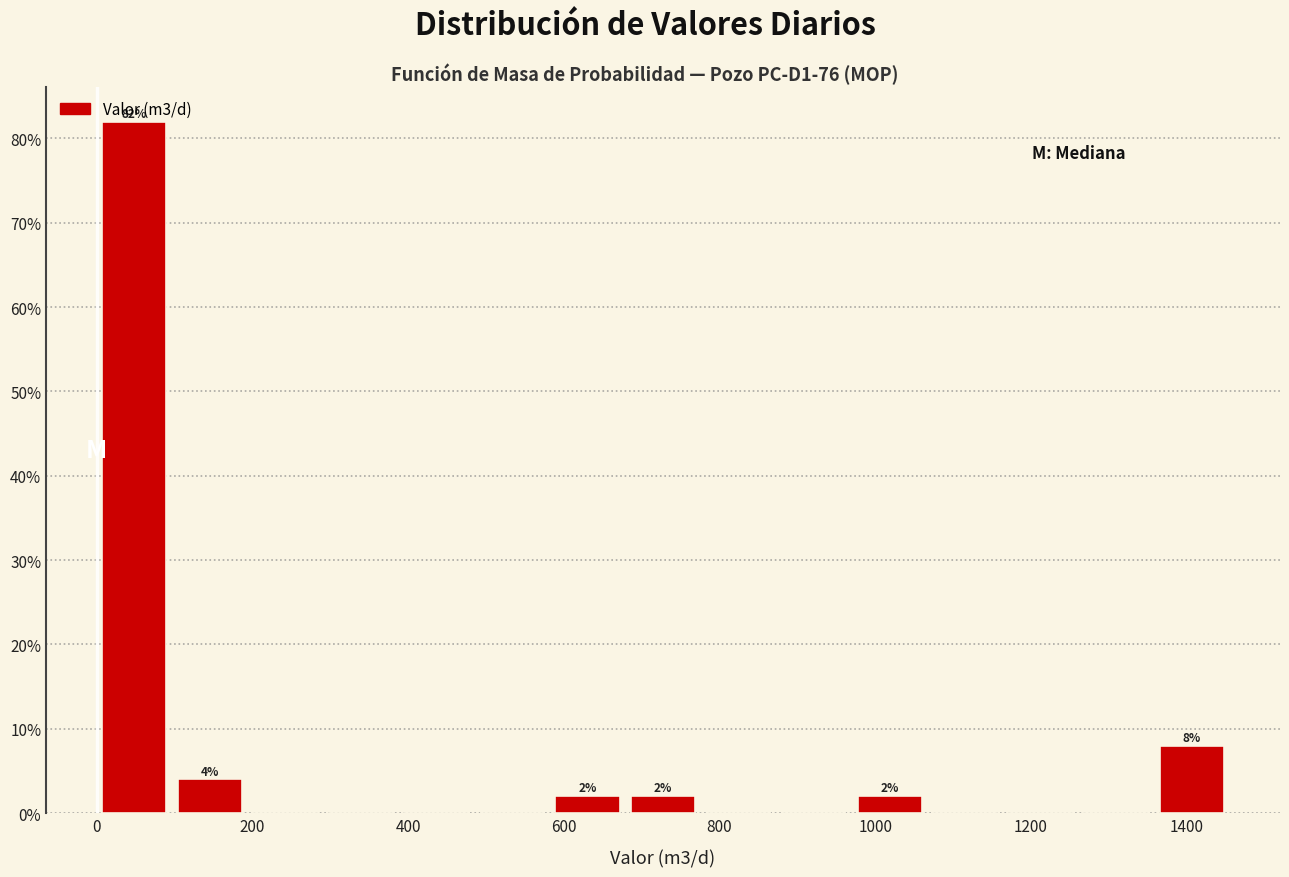

Which range on the x-axis has the tallest bar?

0 to 100